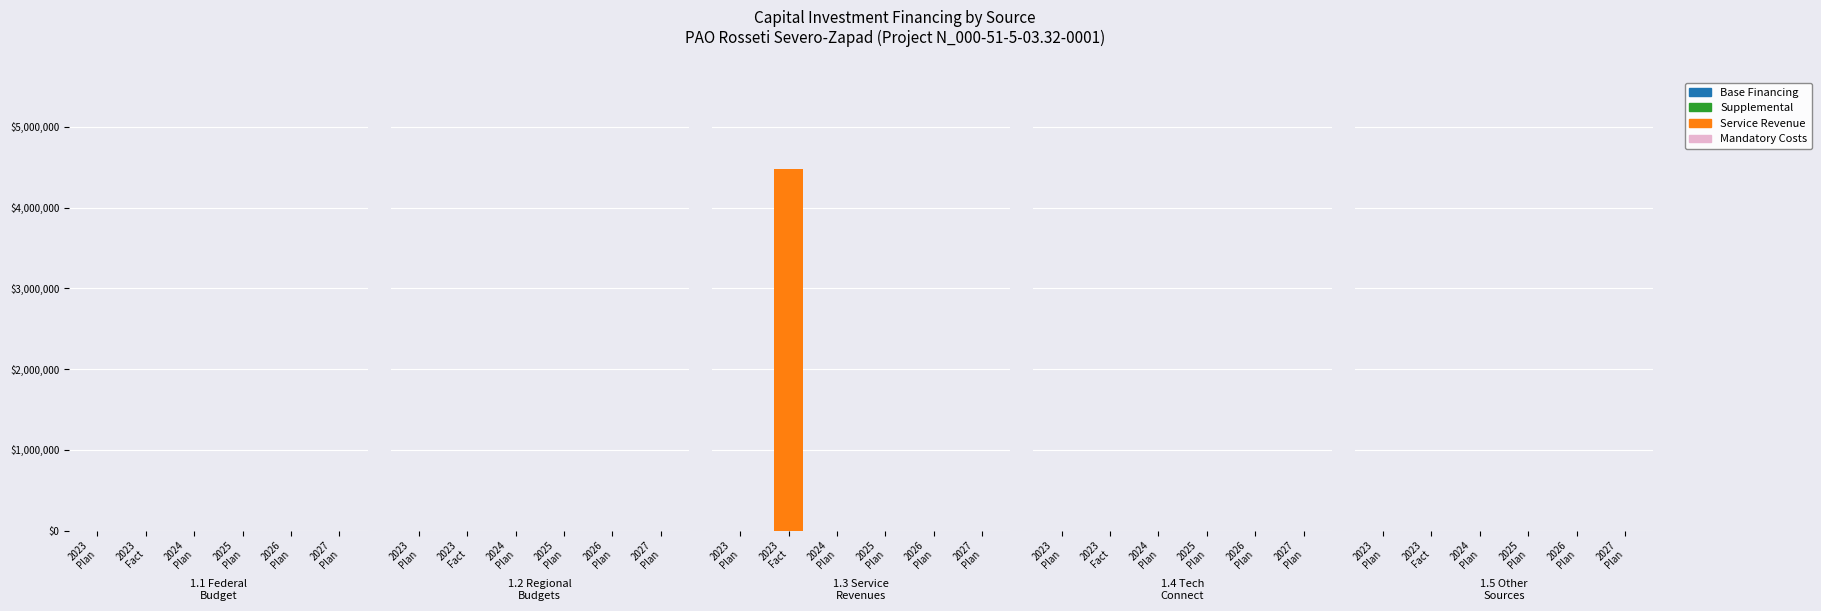

Reading left to right, extract all data points from this chart.

Federal Budget: 0	0	0	0	0	0
Regional Budgets: 0	0	0	0	0	0
Service Revenues: 0	4480770	0	0	0	0
Tech Connection Fees: 0	0	0	0	0	0
Other Sources: 0	0	0	0	0	0